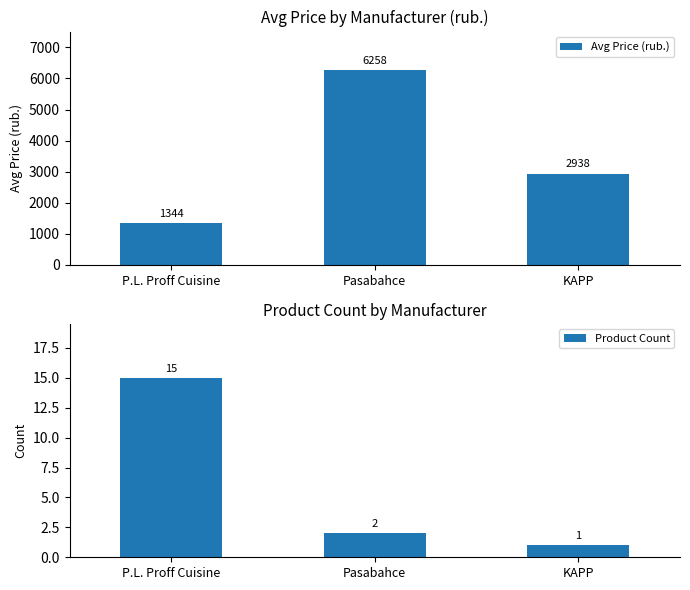

True or false: Product Count has a value of 1.7 at KAPP.

False